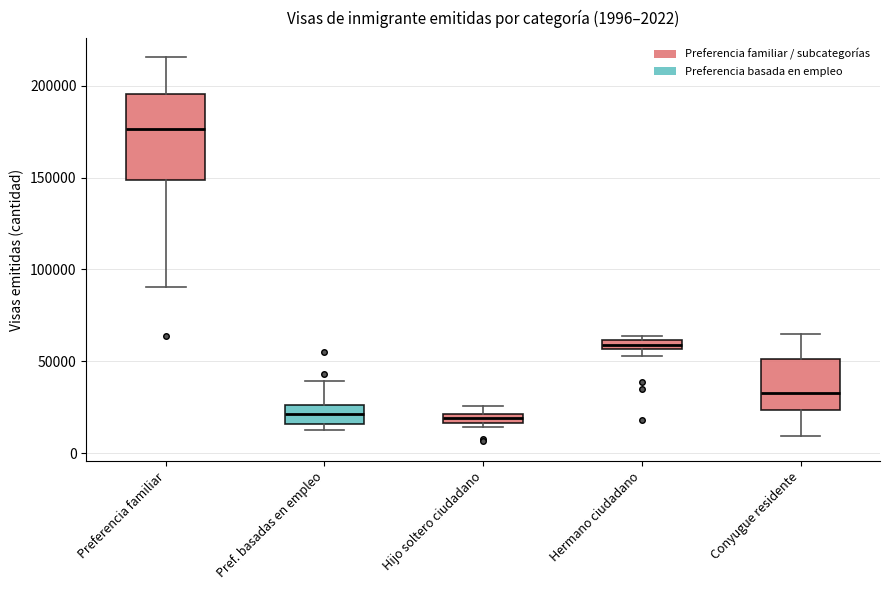

Comparing the boxes themselves (not the whiskers), which one is the tallest?

Preferencia familiar